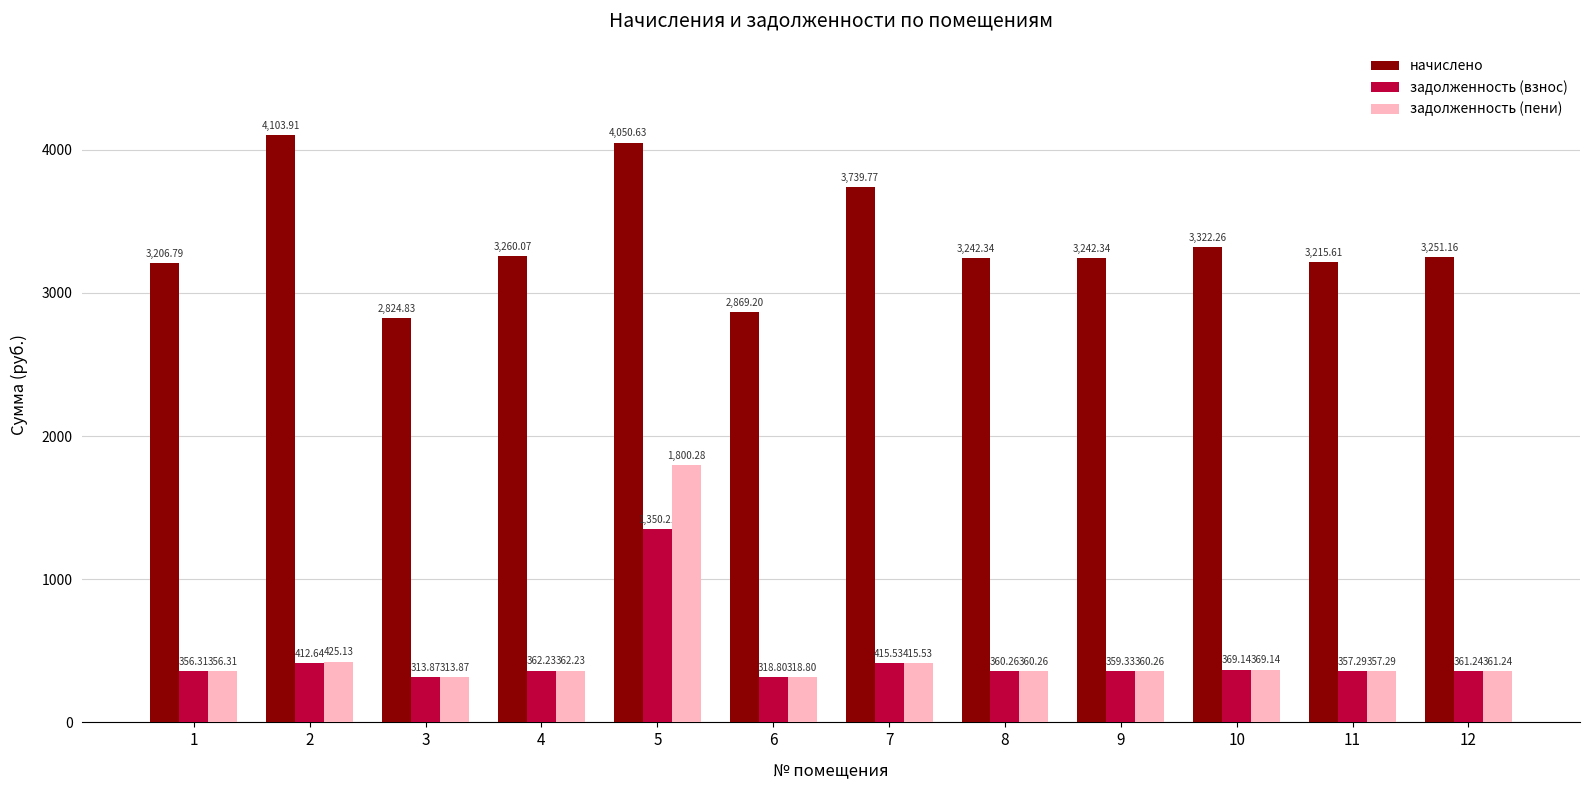

What are all the series names shown in the legend?

начислено, задолженность (взнос), задолженность (пени)